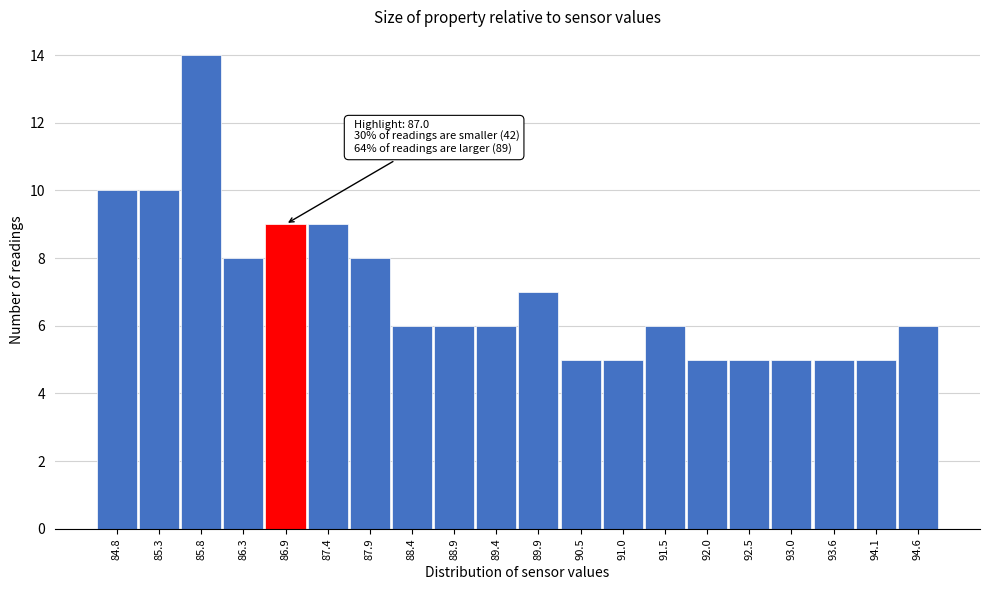

Reading left to right, list all the values displayed in this chart.

84.8=10	85.3=10	85.8=14	86.3=8	86.9=9	87.4=9	87.9=8	88.4=6	88.9=6	89.4=6	89.9=7	90.5=5	91.0=5	91.5=6	92.0=5	92.5=5	93.0=5	93.6=5	94.1=5	94.6=6